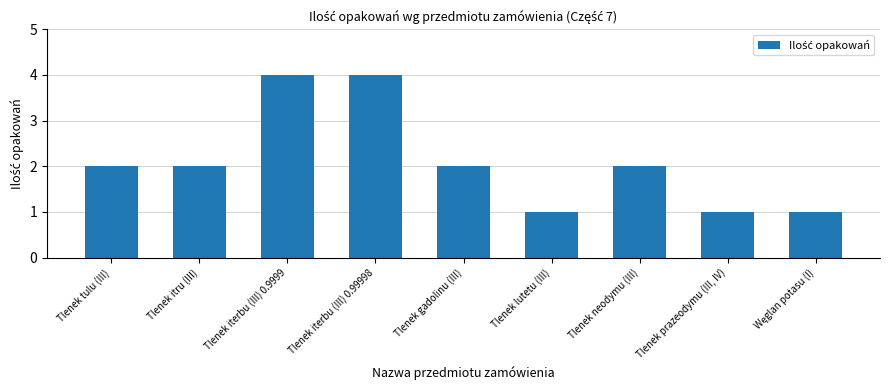

What is the difference between the maximum and second lowest values?

3